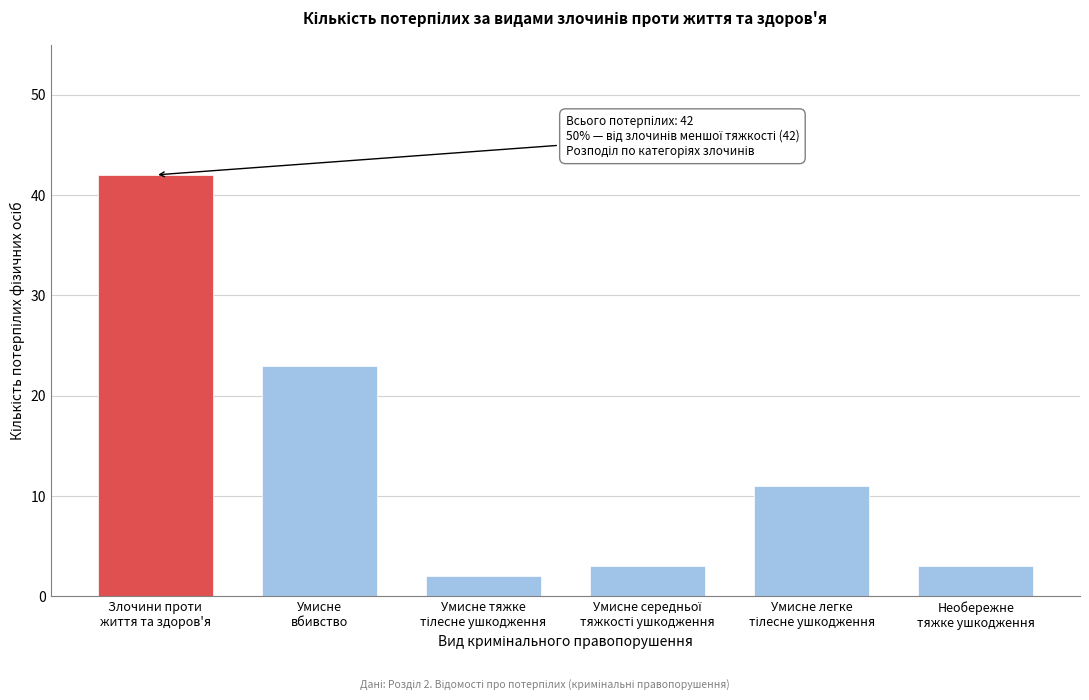

Reading left to right, transcribe all the data shown in this chart.

42	23	2	3	11	3